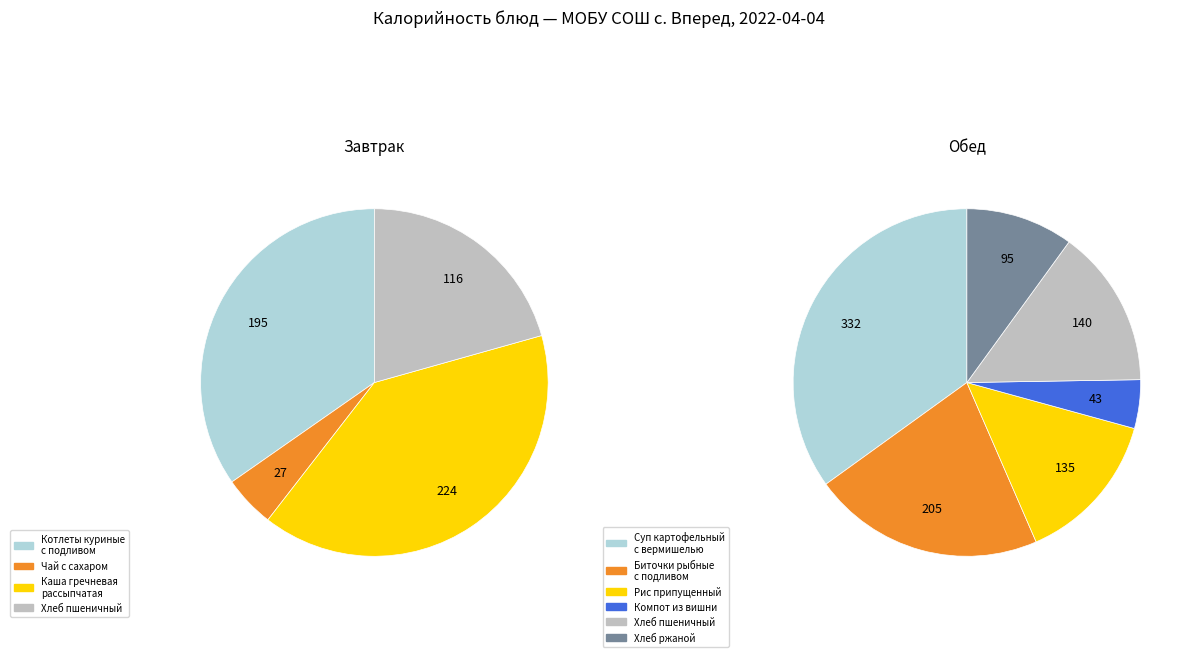

To the nearest percent, what is the difference between the Чай с сахаром and Компот из вишни slice percentages?

1%